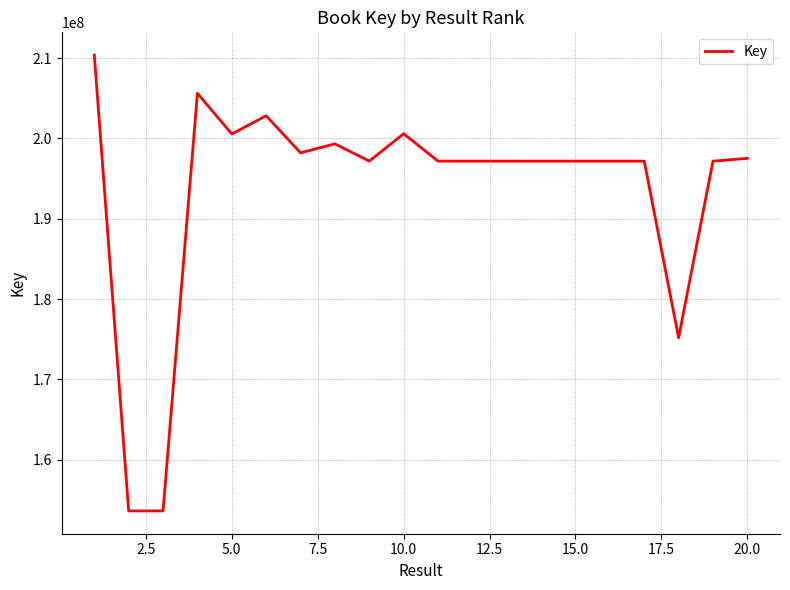

What is the greatest value displayed?

210372076